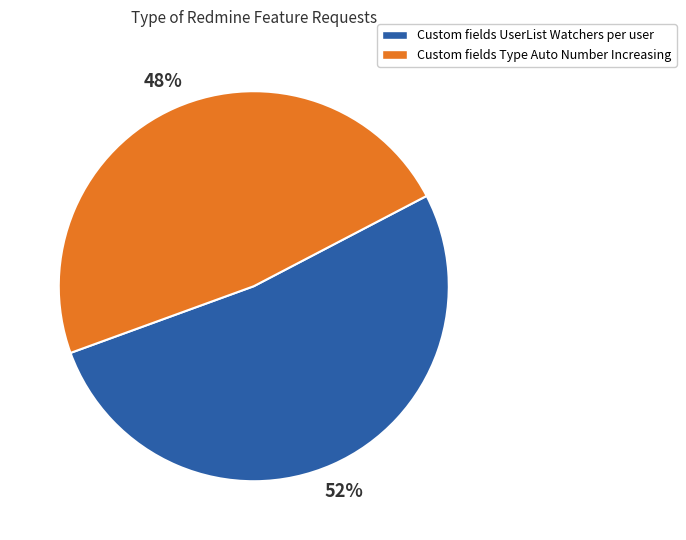

To the nearest percent, what is the combined percentage of Custom fields UserList Watchers per user and Custom fields Type Auto Number Increasing?

100%